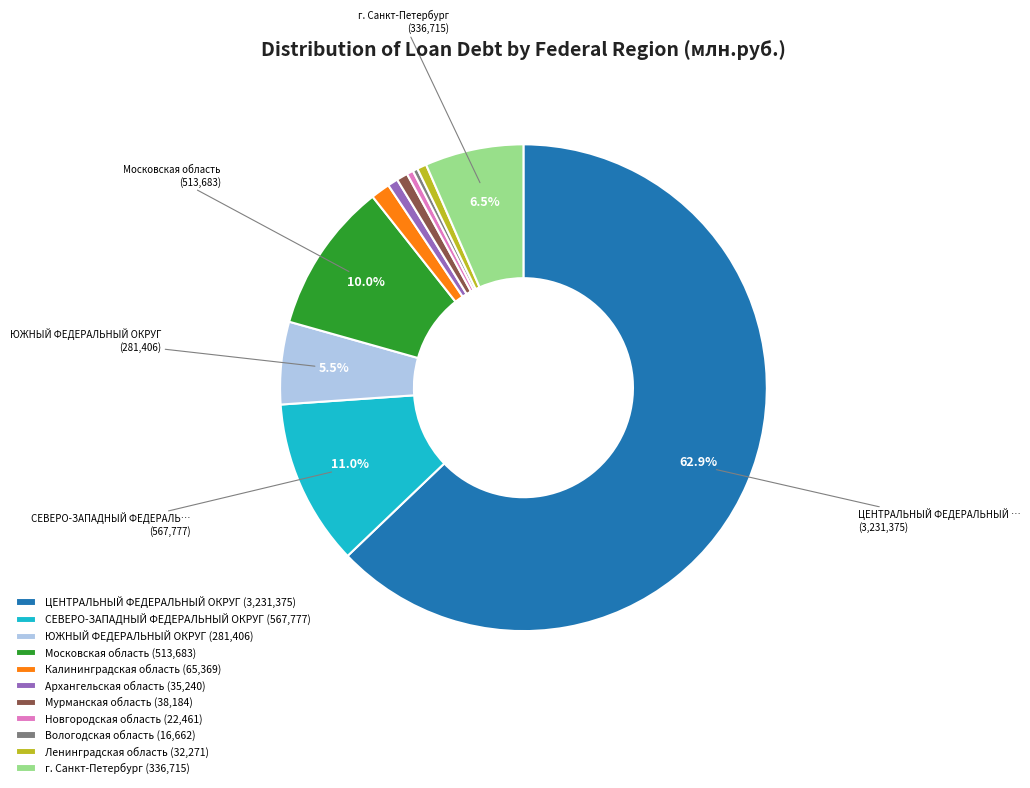

Combined, do ЮЖНЫЙ ФЕДЕРАЛЬНЫЙ ОКРУГ (281,406) and Архангельская область (35,240) account for over 50%?

No